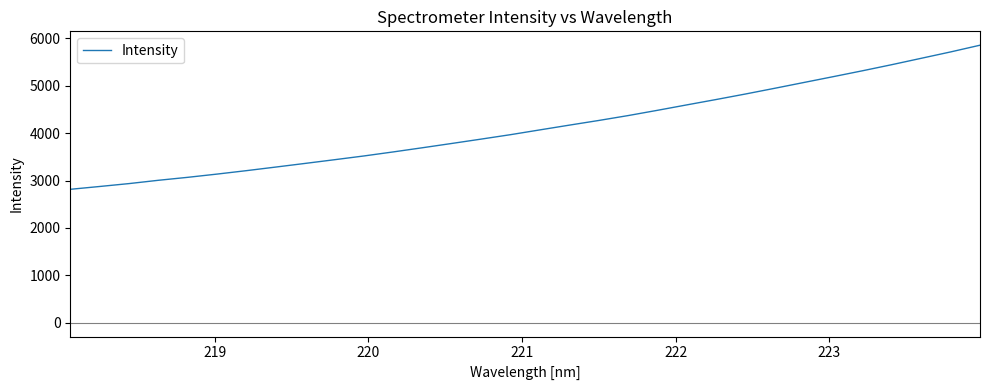

Reading left to right, what are all the values shown in this chart?

2815.5	2875.1	2936.3	3006.1	3068.6	3137.1	3209.7	3285.5	3362.5	3440.5	3519.7	3605.1	3693.7	3784.2	3876.1	3969.6	4070.5	4170.5	4268.8	4371.9	4483.1	4597.5	4710.8	4827.1	4948.1	5071.2	5194.2	5318.7	5447.6	5581.6	5715.7	5857.1